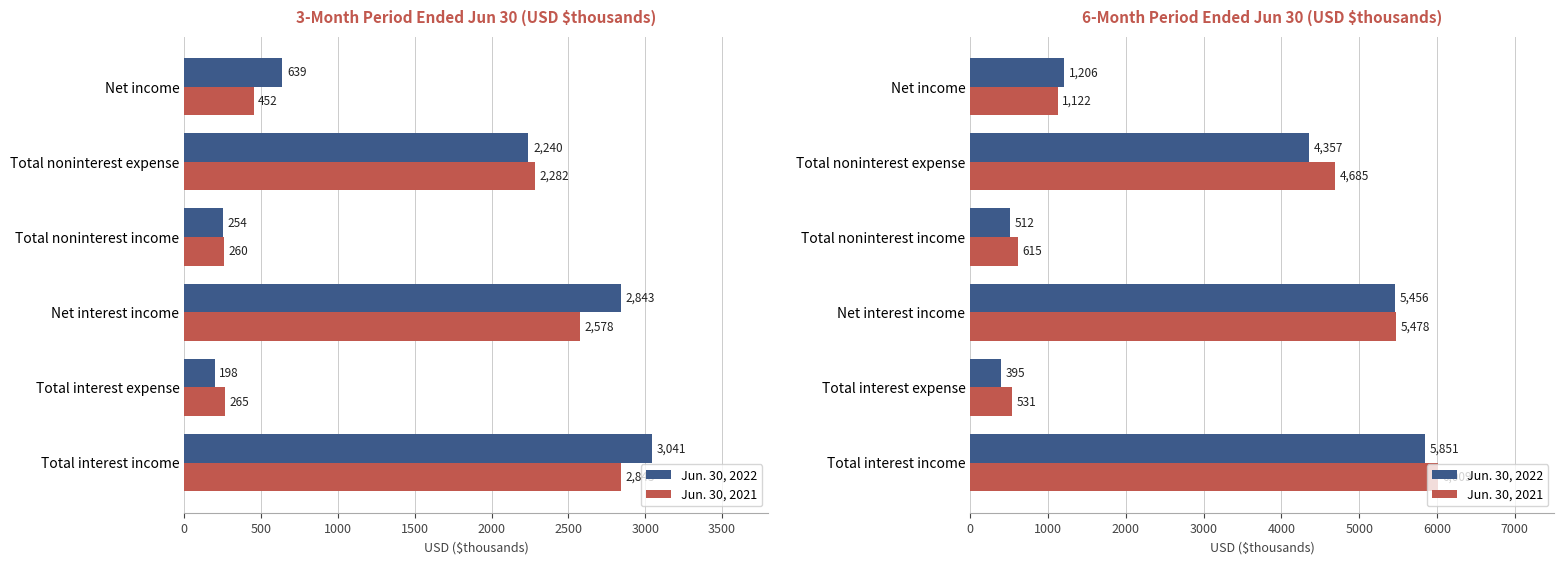

Rank the series by their average value, from highest to lowest.

Jun. 30, 2021, Jun. 30, 2022